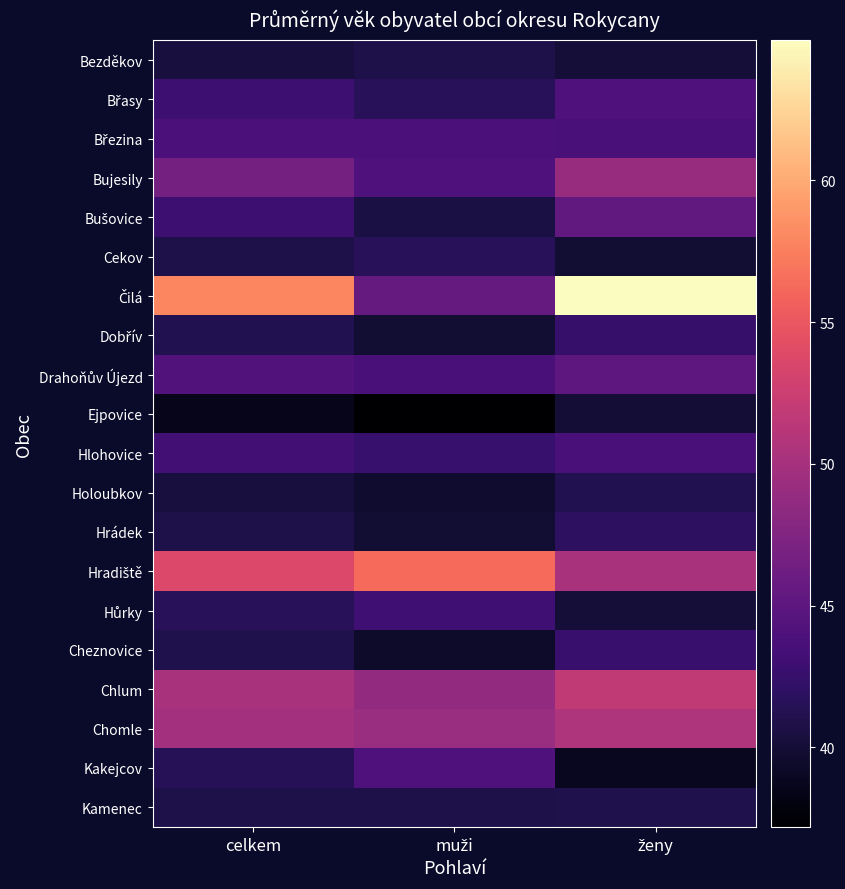

Rank the series by their maximum value, from lowest to highest.

Ejpovice, Bezděkov, Kamenec, Holoubkov, Cekov, Hrádek, Dobřív, Cheznovice, Hůrky, Hlohovice, Březina, Kakejcov, Břasy, Drahoňův Újezd, Bušovice, Bujesily, Chomle, Chlum, Hradiště, Čilá